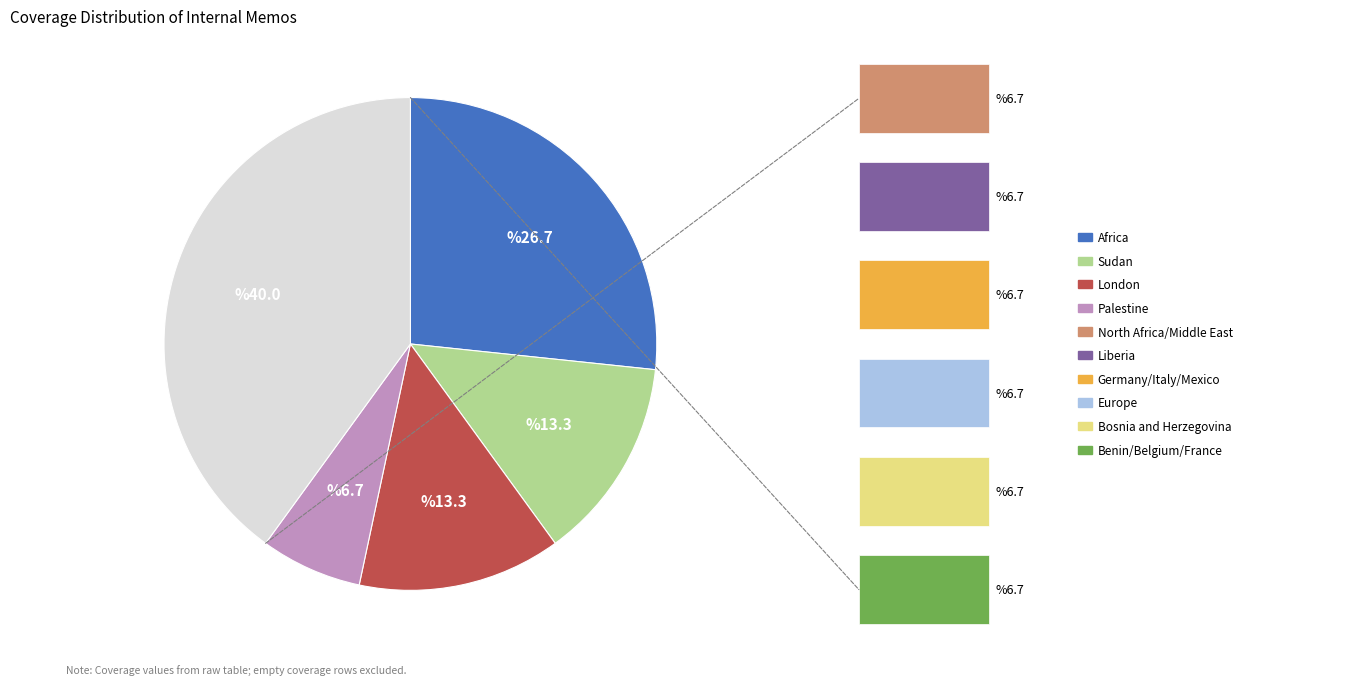

To the nearest percent, what portion does London represent?

13%